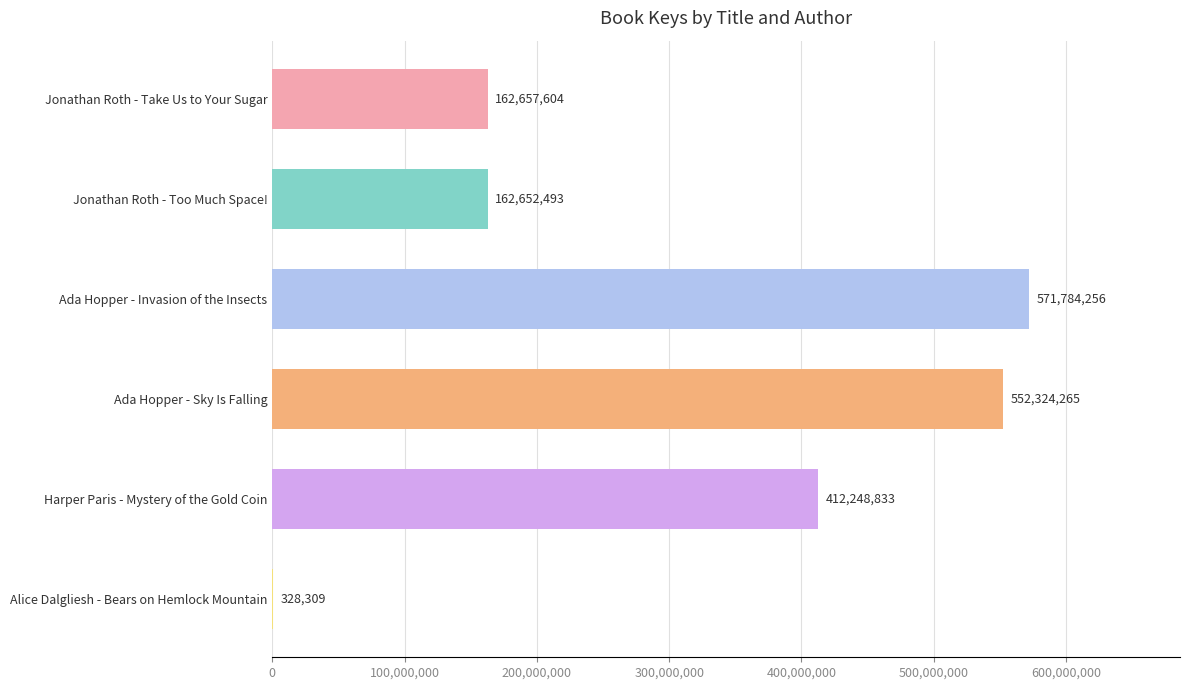

True or false: the data shows 162657604 at Jonathan Roth - Take Us to Your Sugar.

True